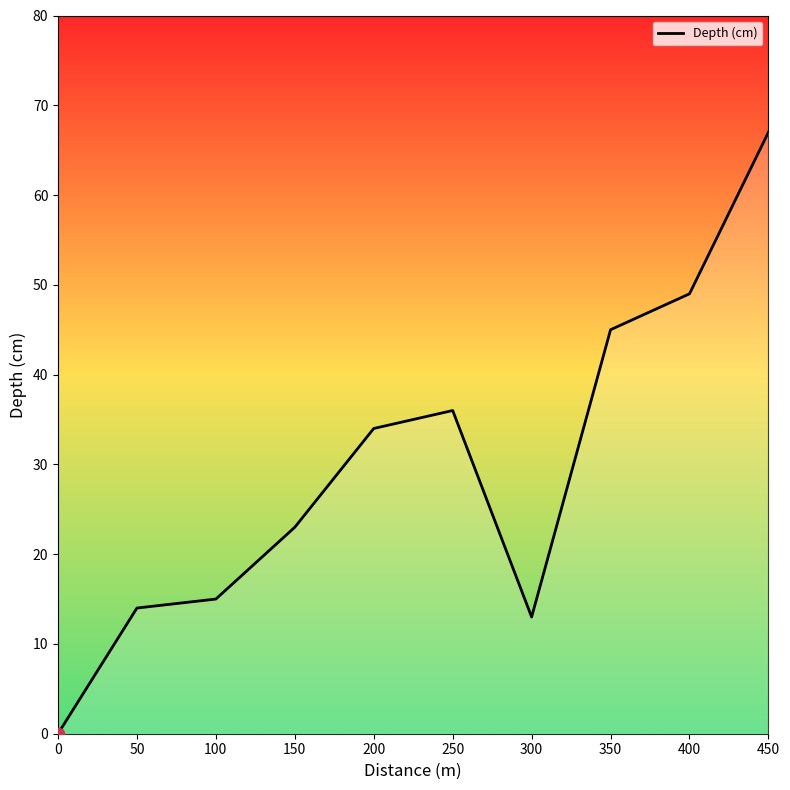

What is the change in value from 0 to 50?

+14